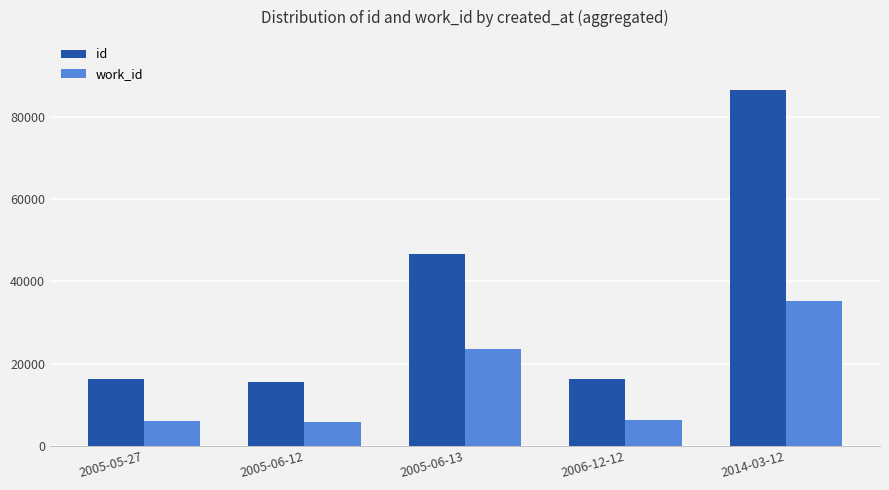

Rank the series at 2006-12-12 from highest to lowest value.

id, work_id